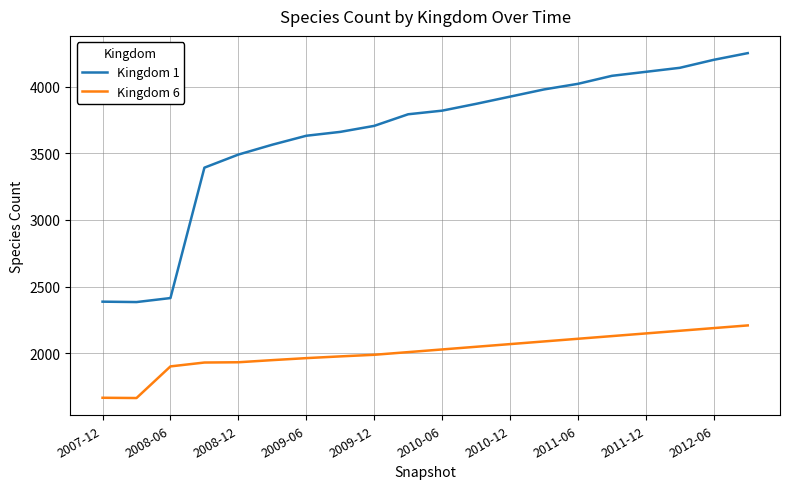

What is the difference between the maximum and minimum values in the Kingdom 1 series?

1865